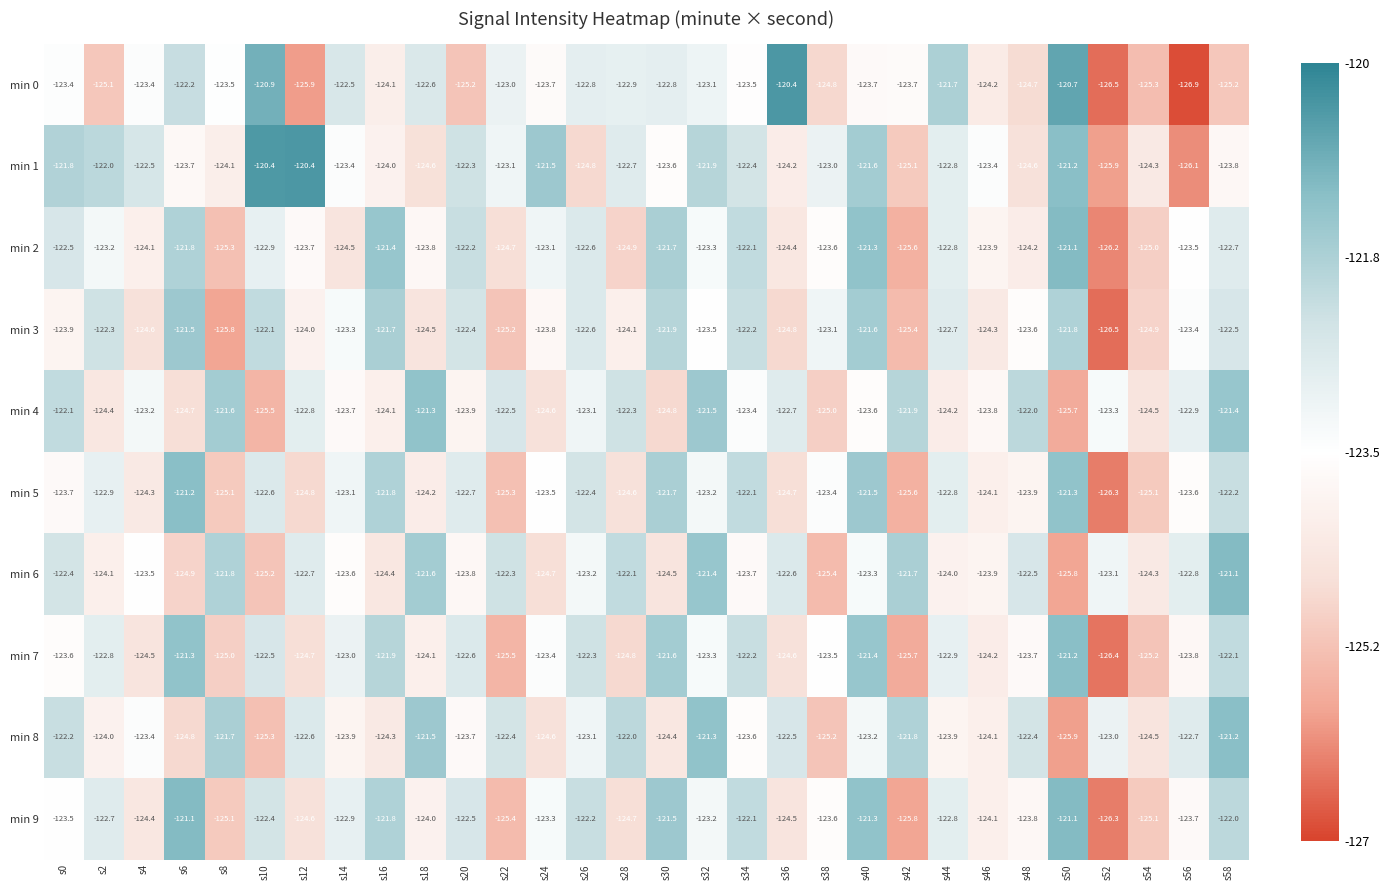

What is the sum of all min 7 values?

-3703.8